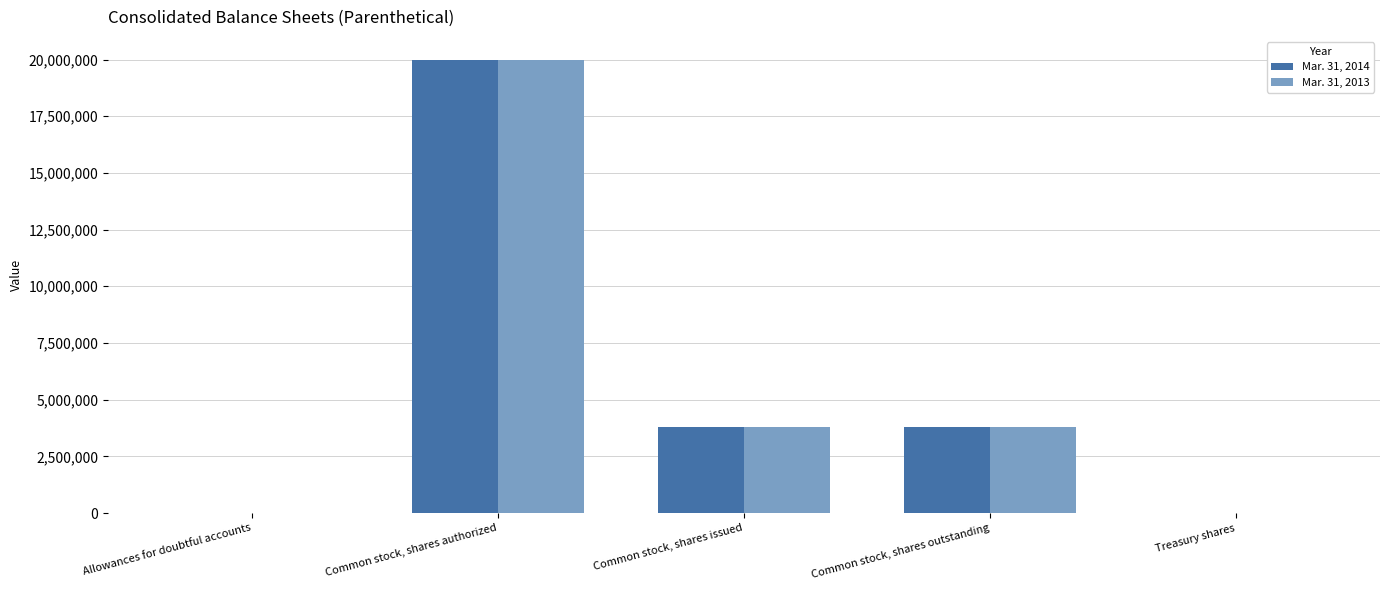

What is the average value of the Mar. 31, 2014 series?

5514561